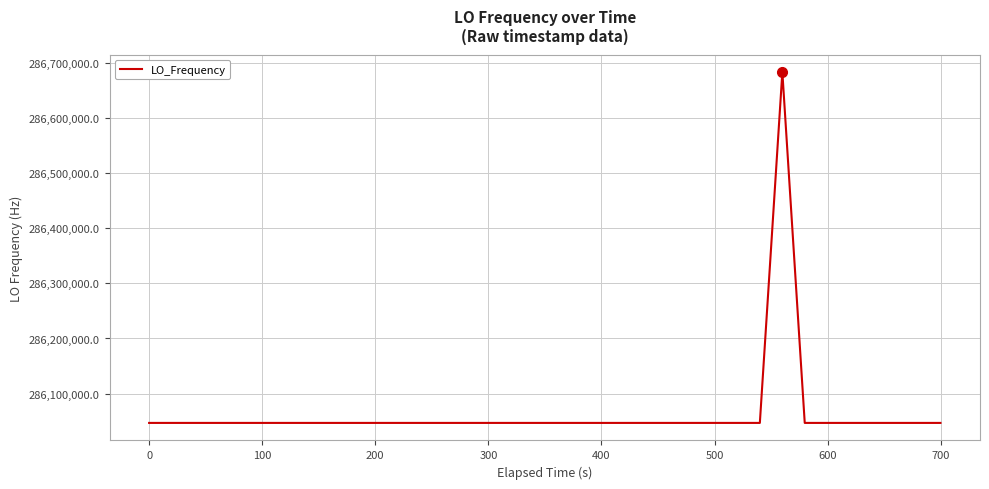

What is the smallest value displayed?

286046991.9